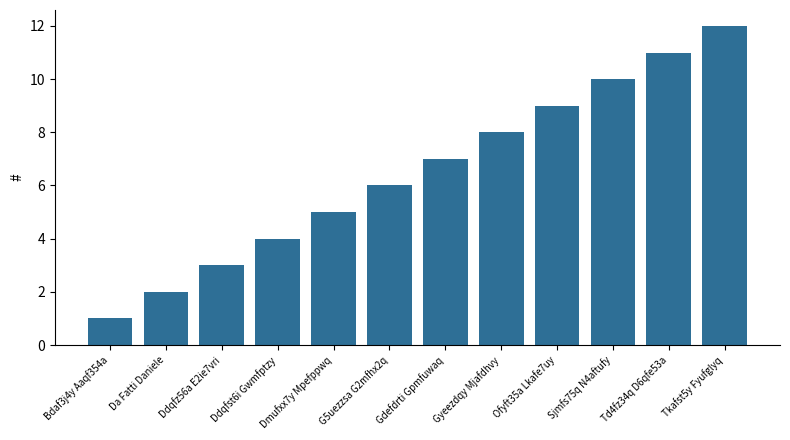

What is the approximate value at Sjmfs75q N4aftufy, to the nearest 10?

10